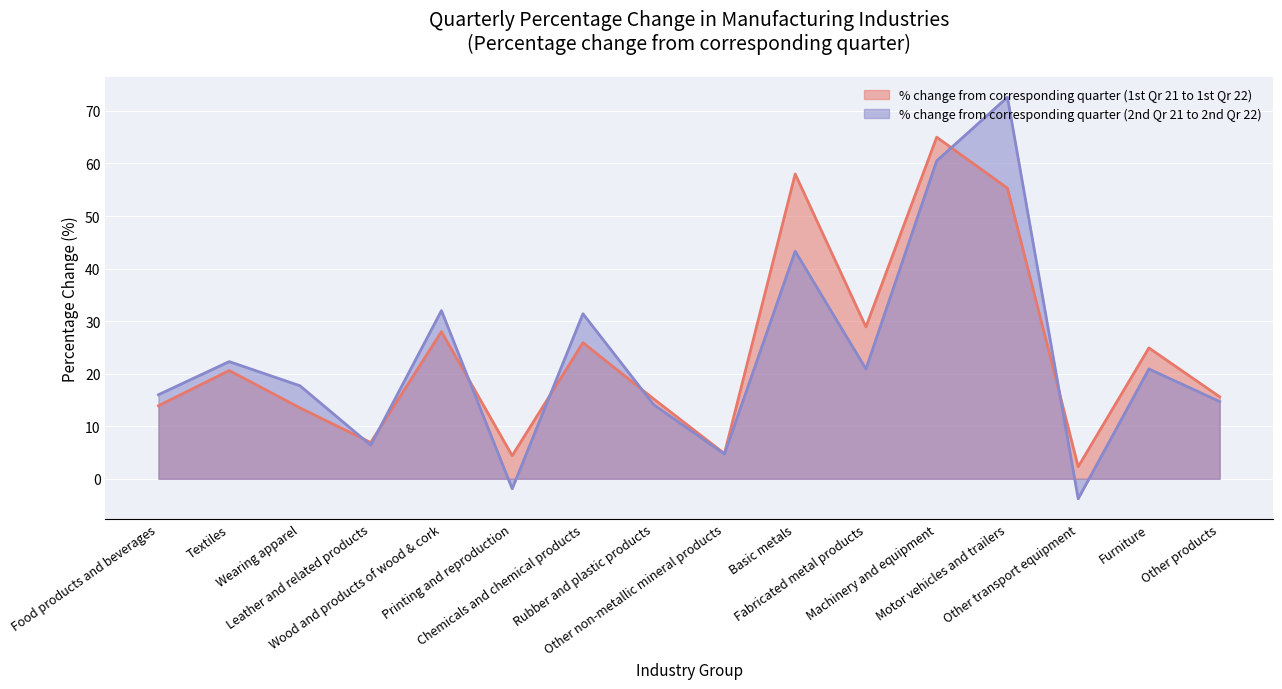

What is the difference between the highest and lowest values at Basic metals?

14.7